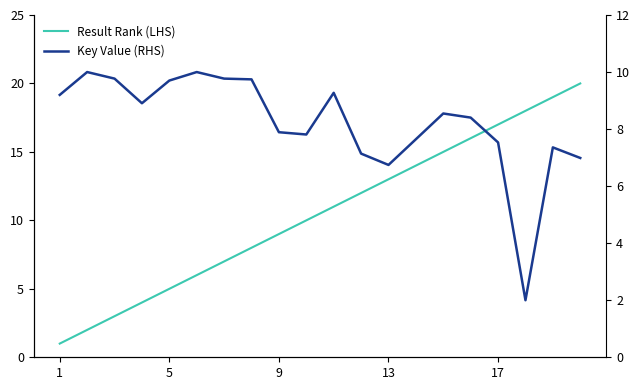

Reading right to left, what are all the values shown in this chart?

Result Rank (LHS): 20.0	19.0	18.0	17.0	16.0	15.0	14.0	13.0	12.0	11.0	10.0	9.0	8.0	7.0	6.0	5.0	4.0	3.0	2.0	1.0
Key Value (RHS): 7.0	7.4	2.0	7.5	8.4	8.5	7.6	6.7	7.1	9.3	7.8	7.9	9.7	9.8	10.0	9.7	8.9	9.8	10.0	9.2